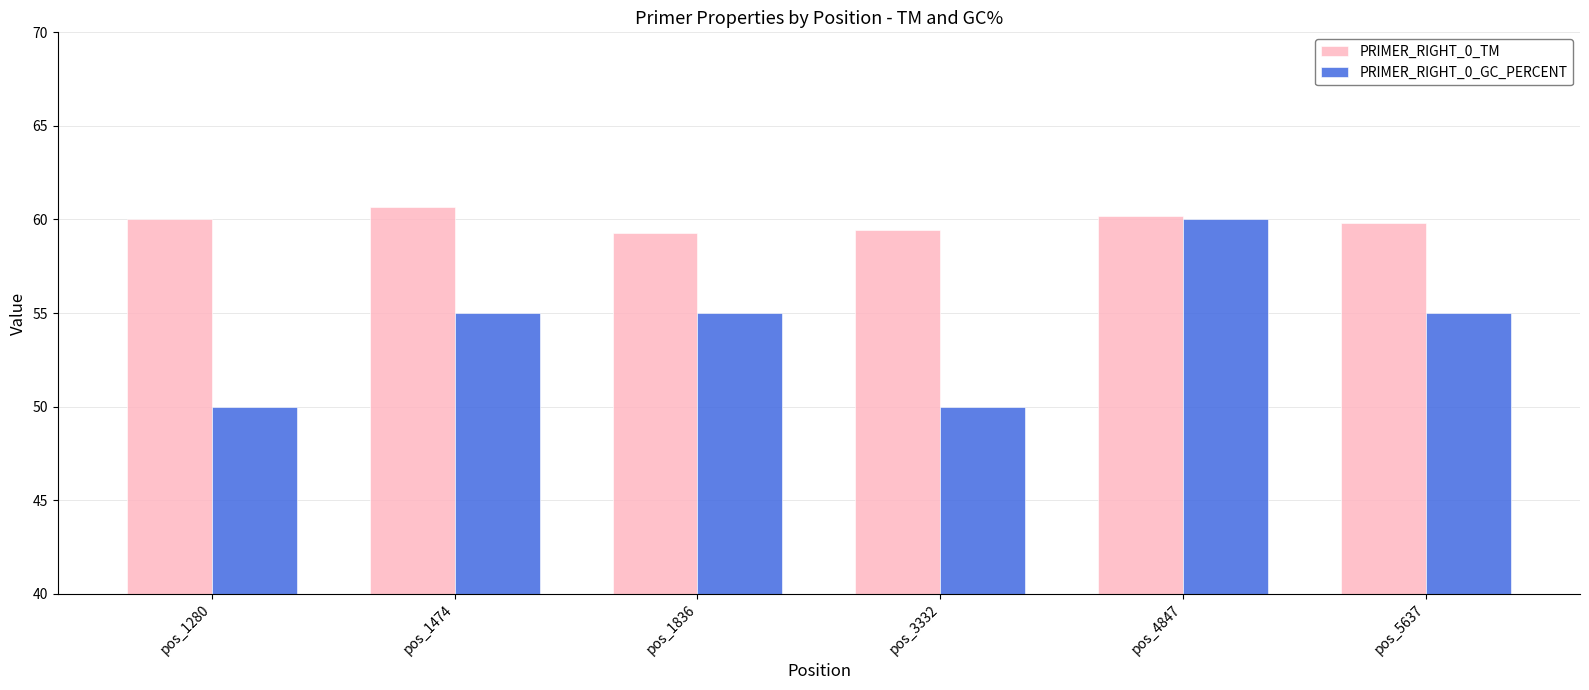

Reading left to right, transcribe all the data shown in this chart.

PRIMER_RIGHT_0_TM: pos_1280=60.0	pos_1474=60.7	pos_1836=59.3	pos_3332=59.4	pos_4847=60.2	pos_5637=59.8
PRIMER_RIGHT_0_GC_PERCENT: pos_1280=50.0	pos_1474=55.0	pos_1836=55.0	pos_3332=50.0	pos_4847=60.0	pos_5637=55.0